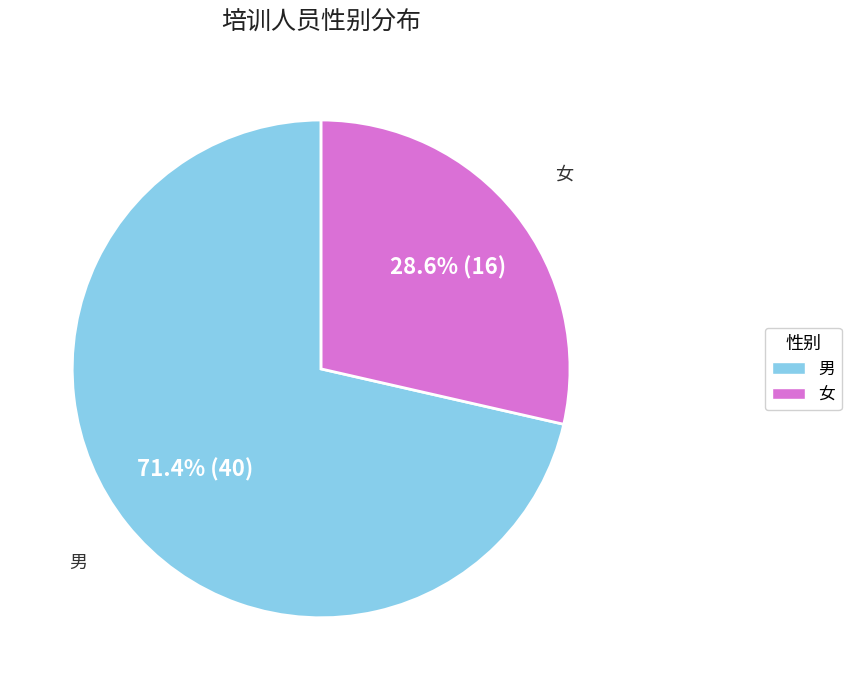

Does 男 account for over 50% of the chart?

Yes